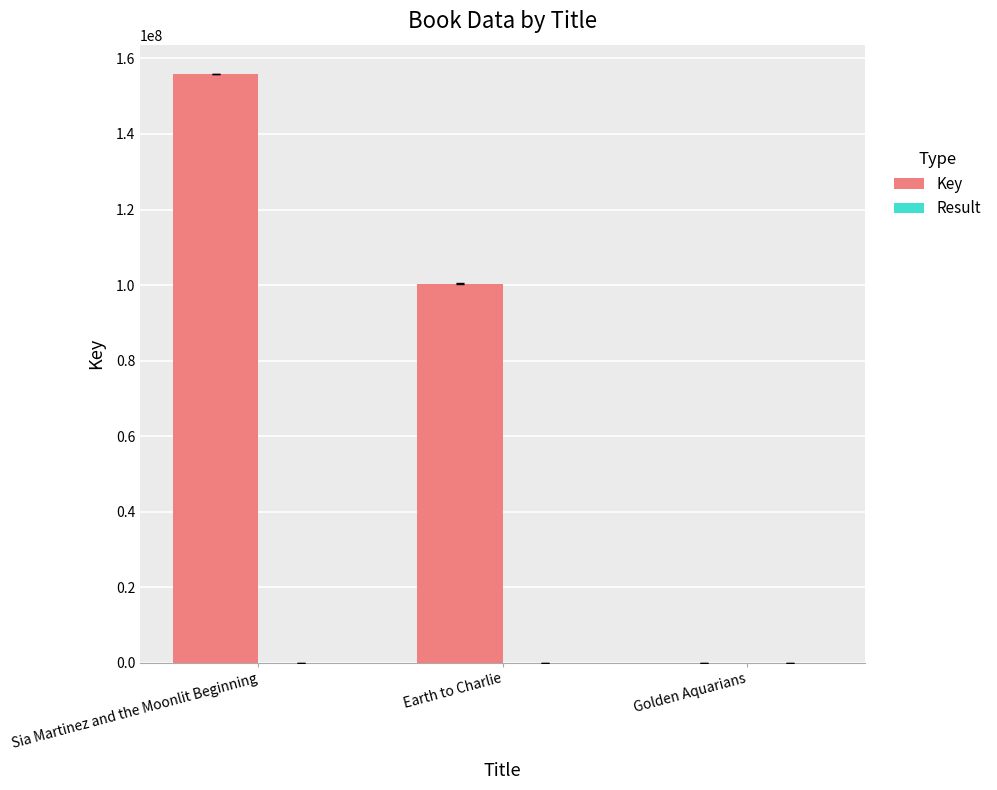

Which category has the highest value in the Key series?

Sia Martinez and the Moonlit Beginning